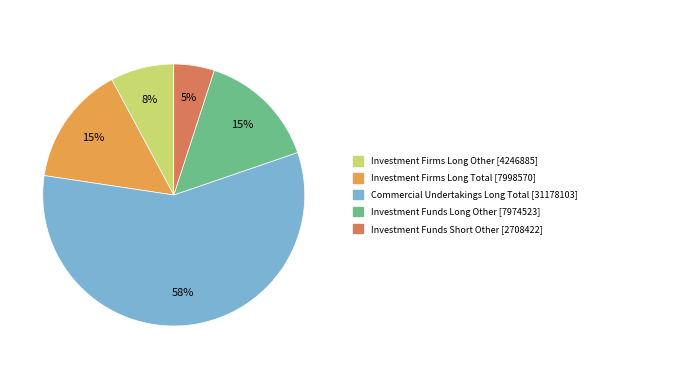

To the nearest percent, what is the average slice percentage?

20%